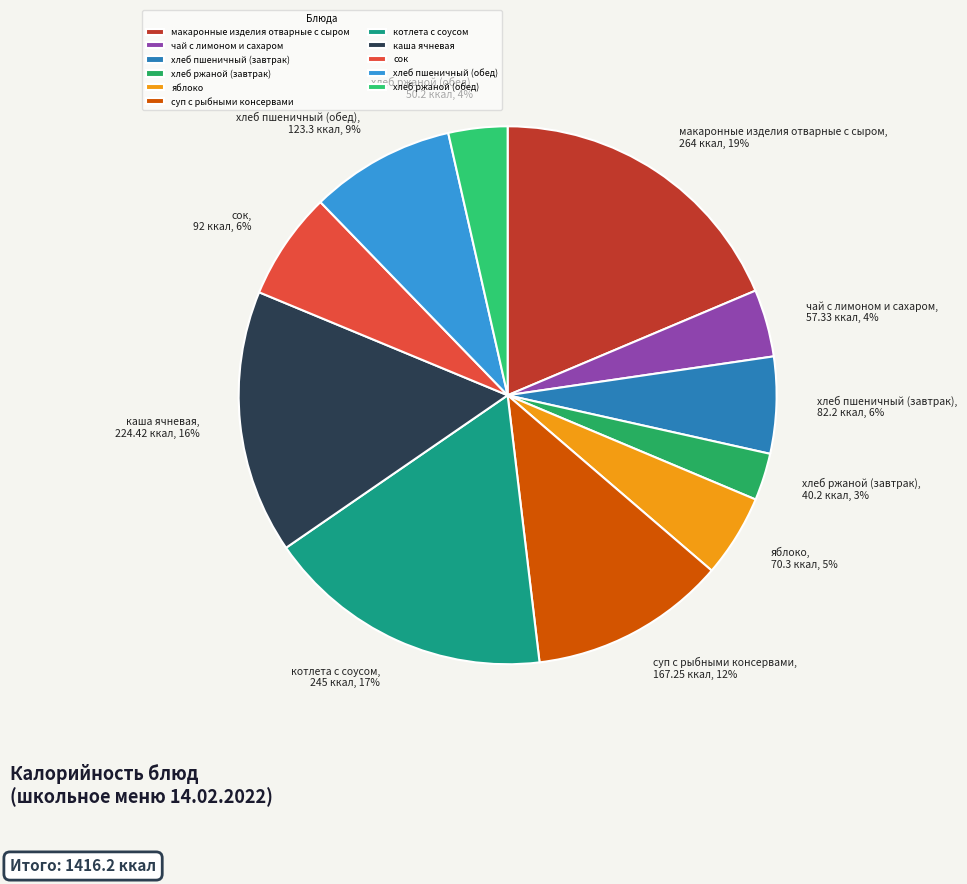

To the nearest percent, what portion does сок represent?

6%